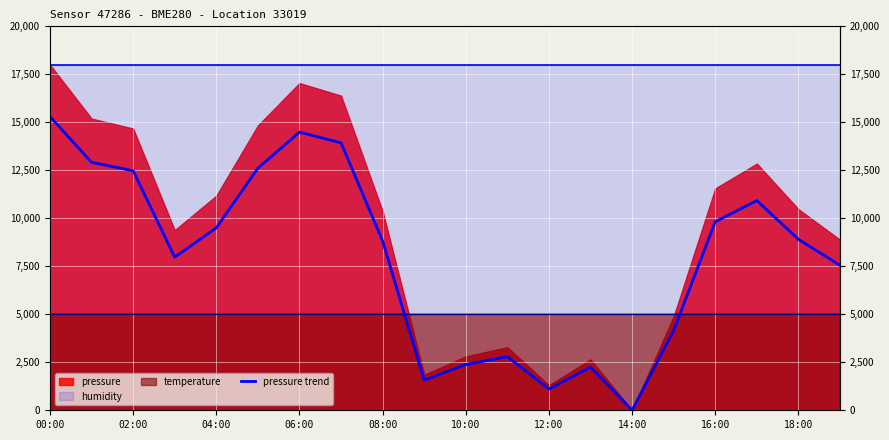

What is the label of the 7th point from the right?

13